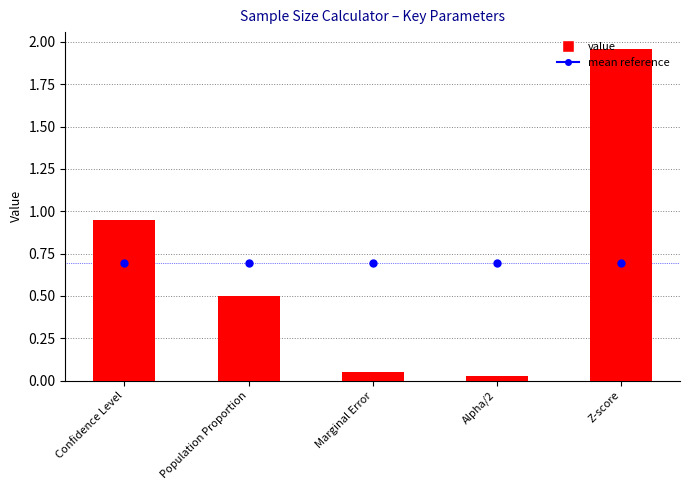

What are all the series names shown in the legend?

mean reference, value